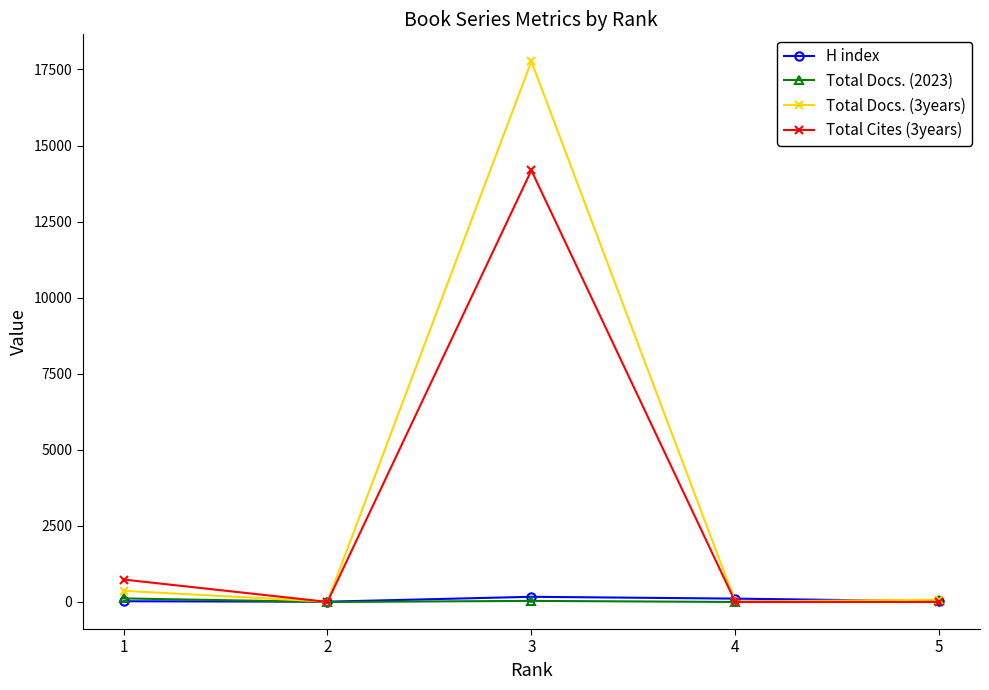

At which category does Total Cites (3years) reach its first local valley?

2